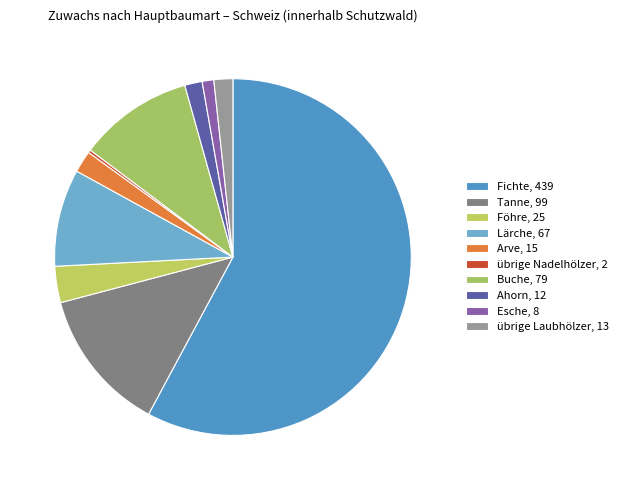

Which slice represents more than half of the pie?

Fichte, 439